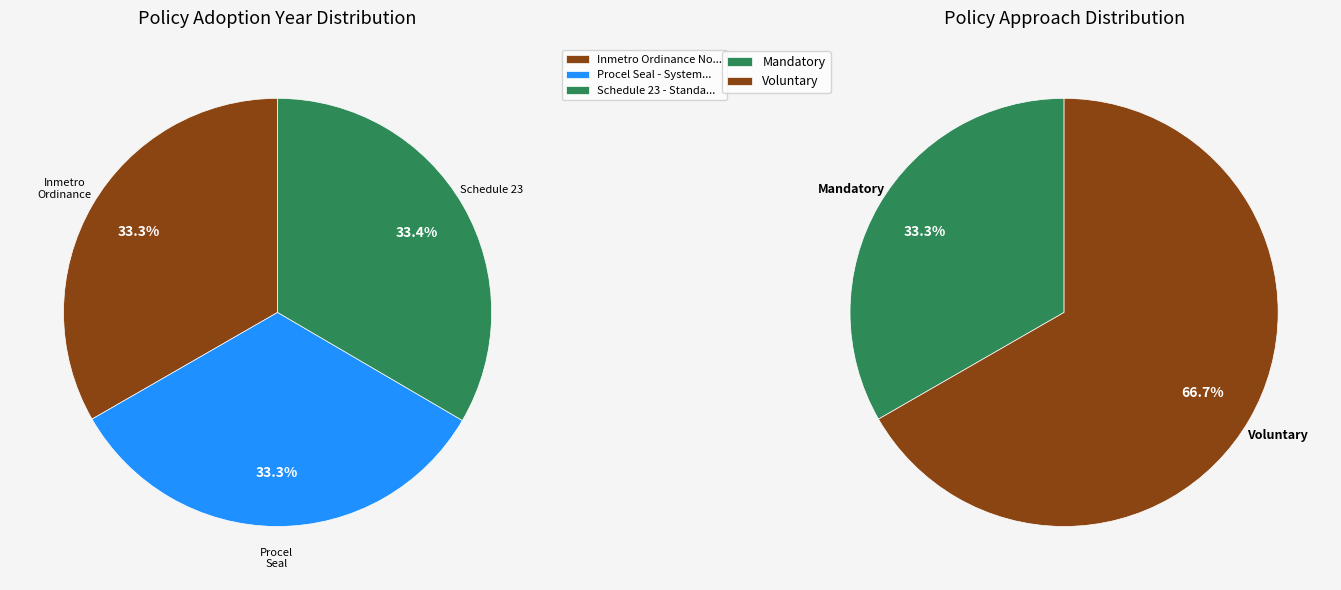

To the nearest percent, what portion does Inmetro Ordinance No. 420 represent?

33%